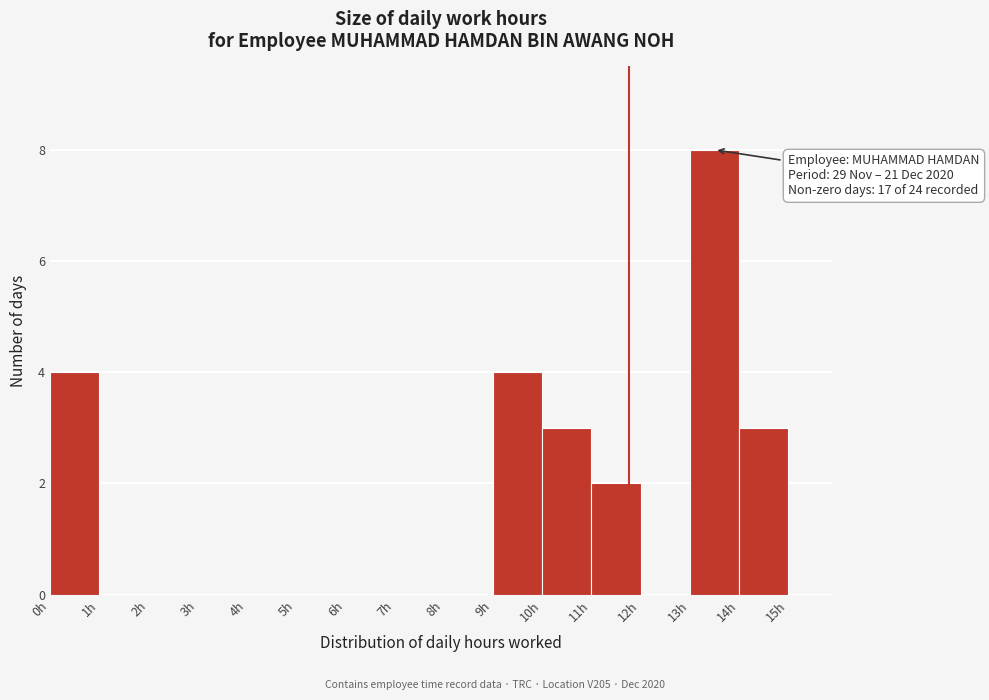

Over which range of the x-axis is the bar tallest?

13 to 14